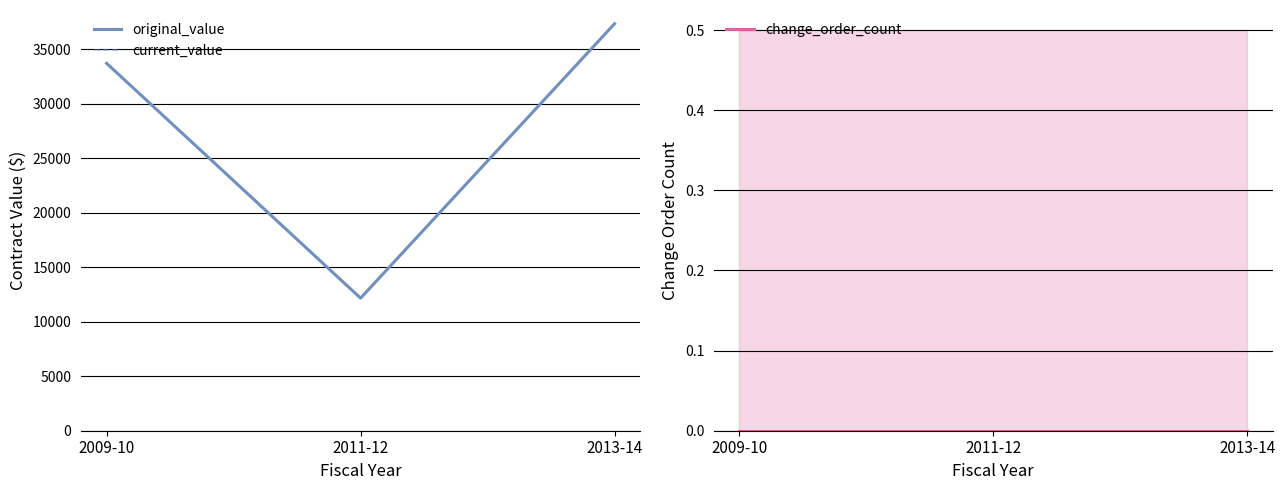

Which series has the largest range (max minus min)?

original_value